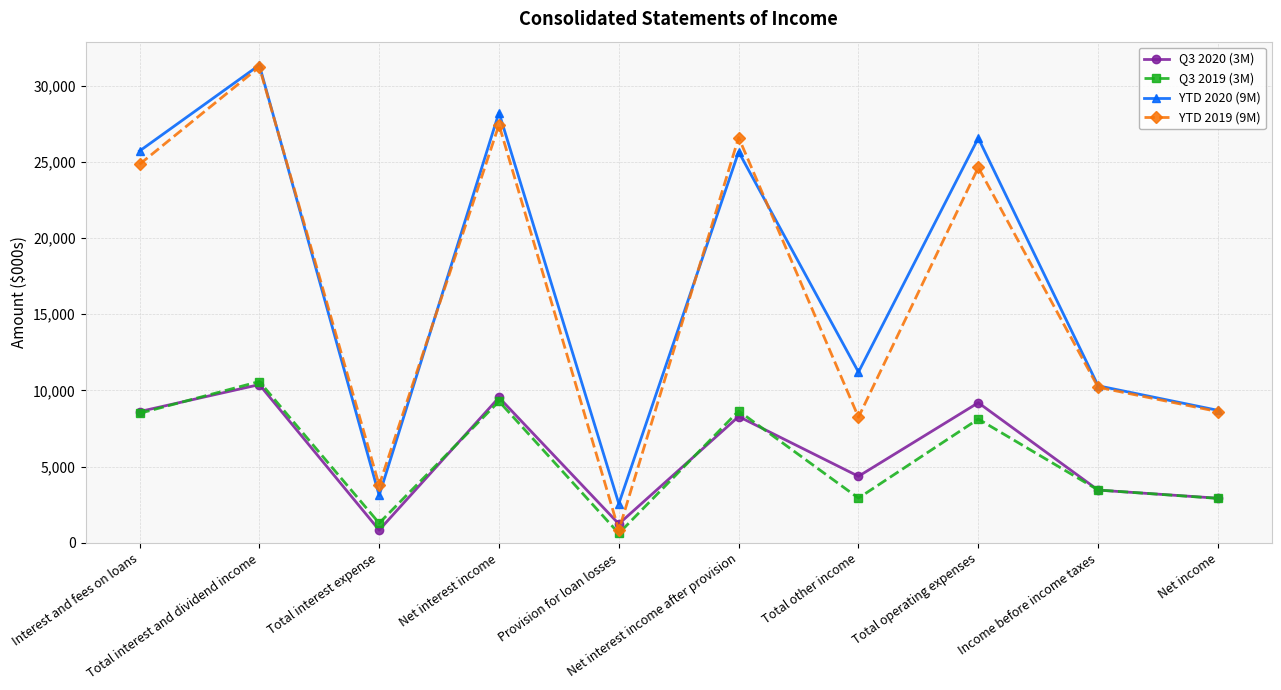

Where is the first local maximum for Q3 2020 (3M)?

Total interest and dividend income